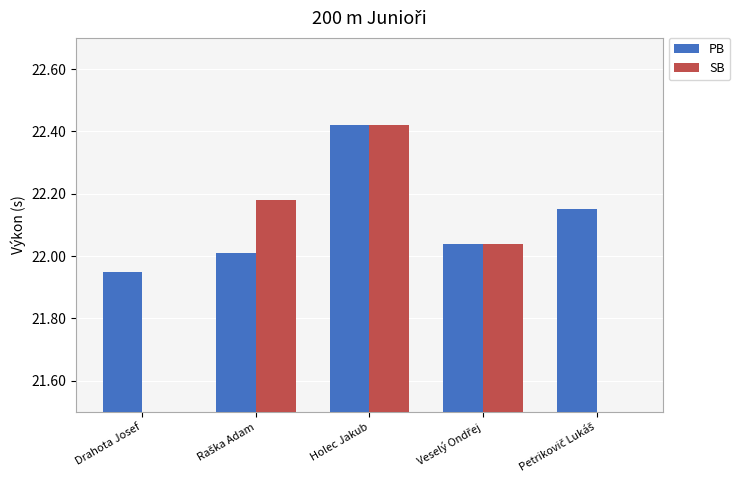

At which category is the sum across all series the highest?

Holec Jakub